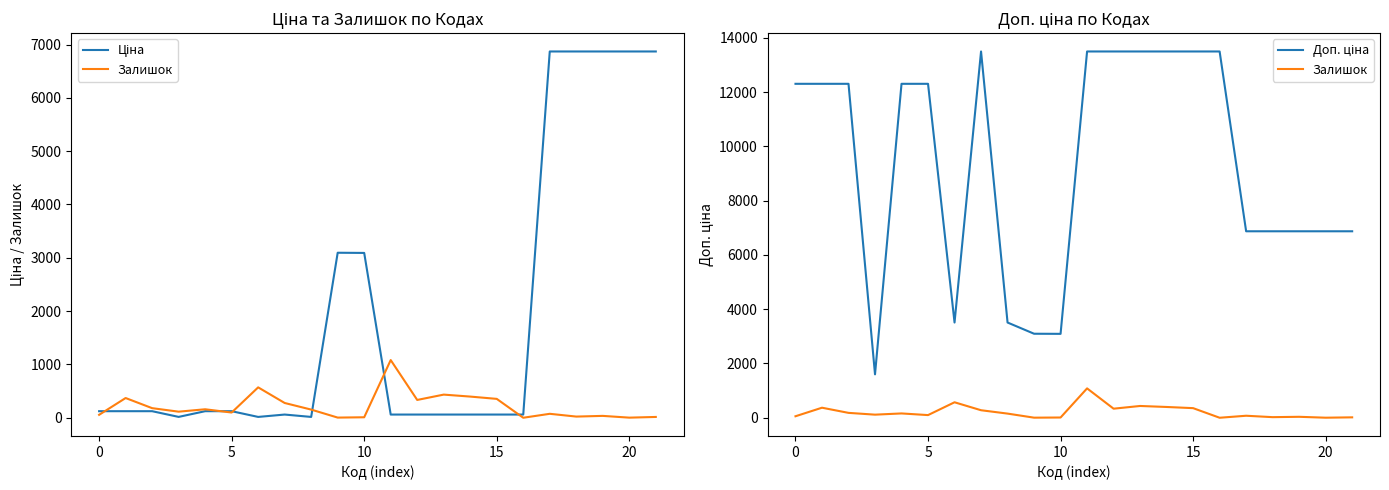

Which series has the largest range (max minus min)?

Доп. ціна